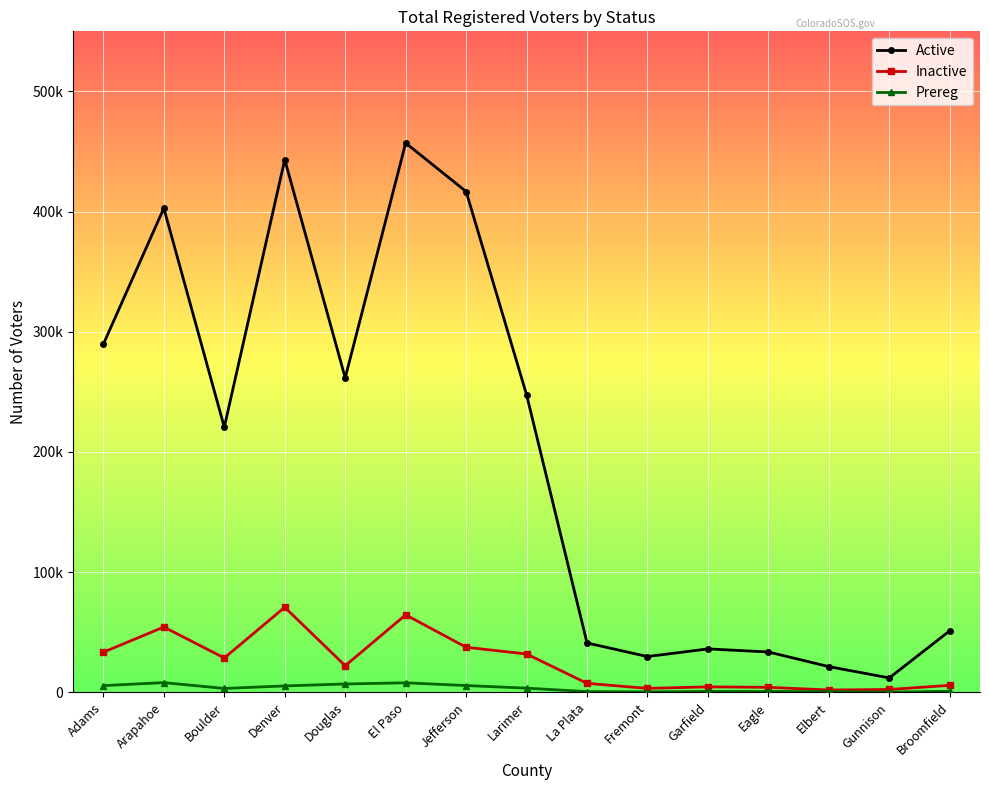

What are all the series names shown in the legend?

Active, Inactive, Prereg